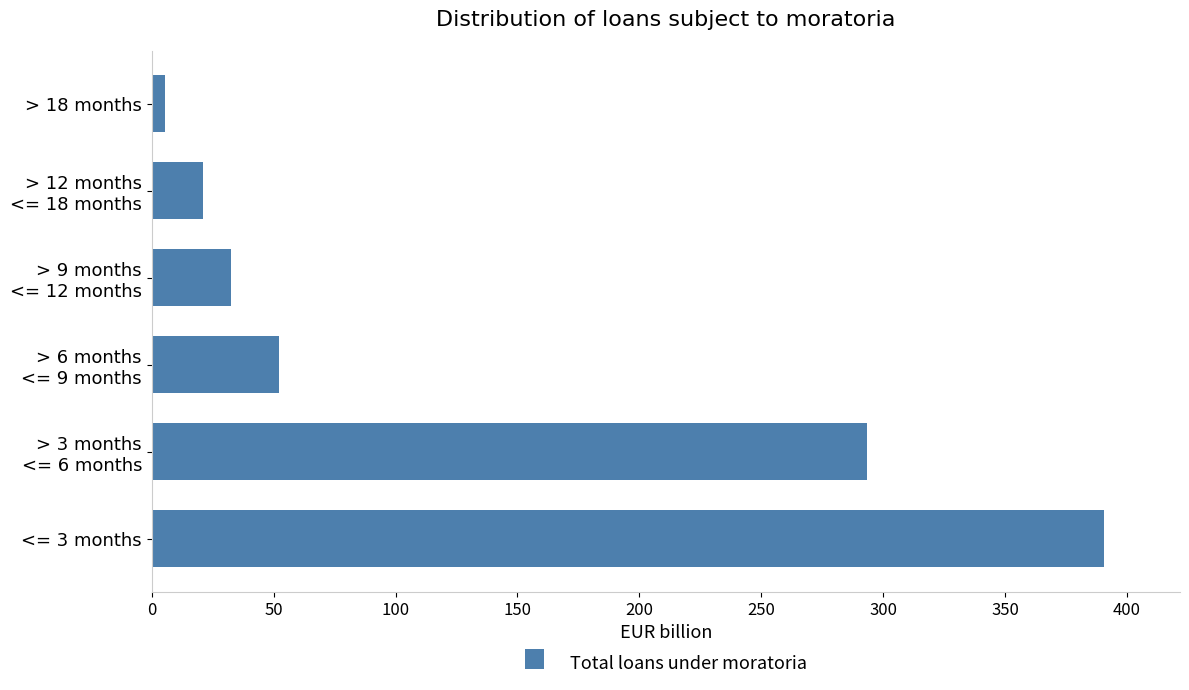

Reading bottom to top, transcribe all the data shown in this chart.

390.5	293.3	52.0	32.4	20.9	5.6